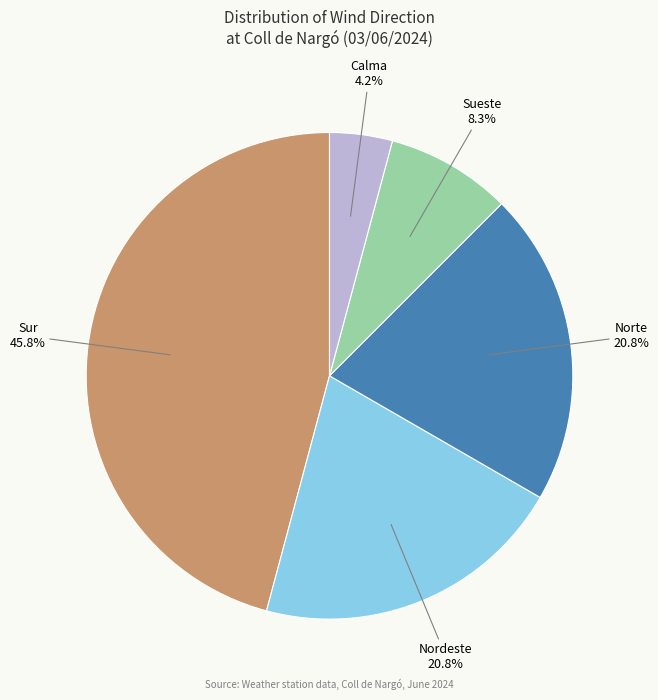

Is there any slice that represents more than half of the pie?

No